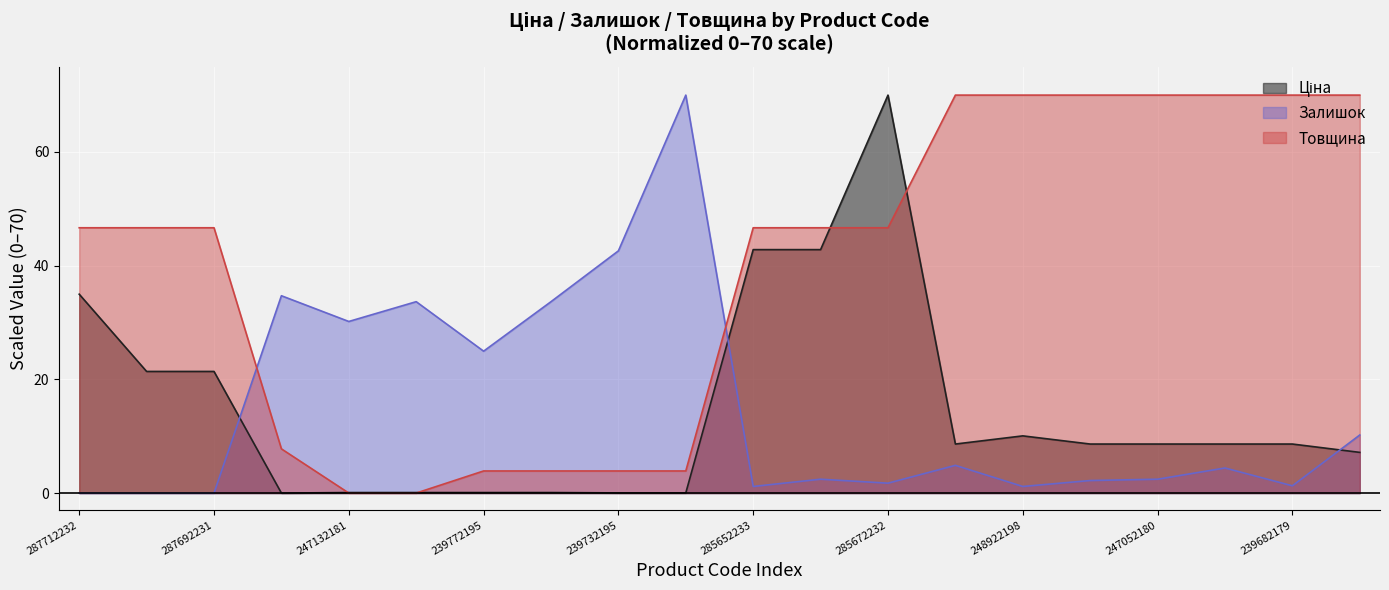

Which series has the largest total across all categories?

Товщина